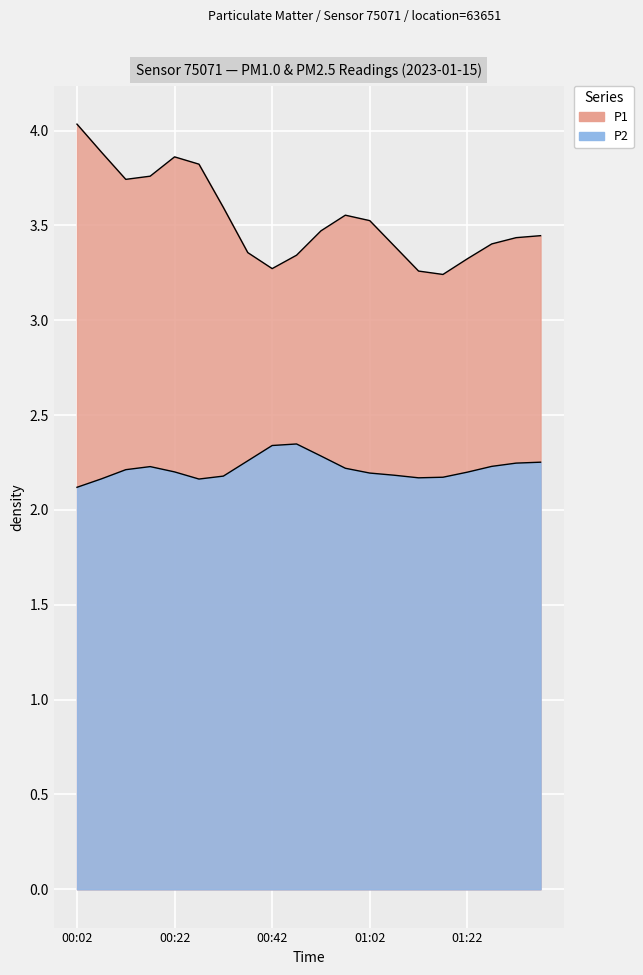

True or false: P1 has more than 2 points higher than both neighbors.

True